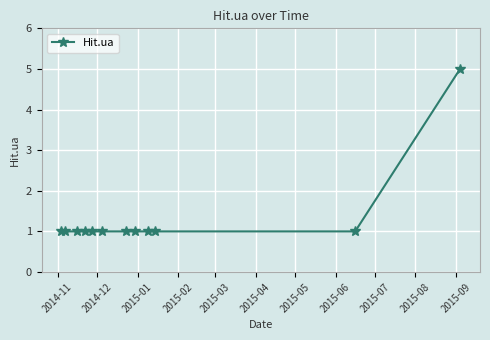

Is this an area chart (filled region under the line)?

No